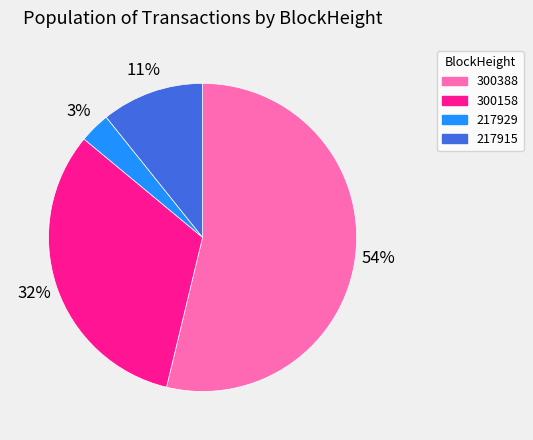

Which has a higher value, 217929 or 300388?

300388